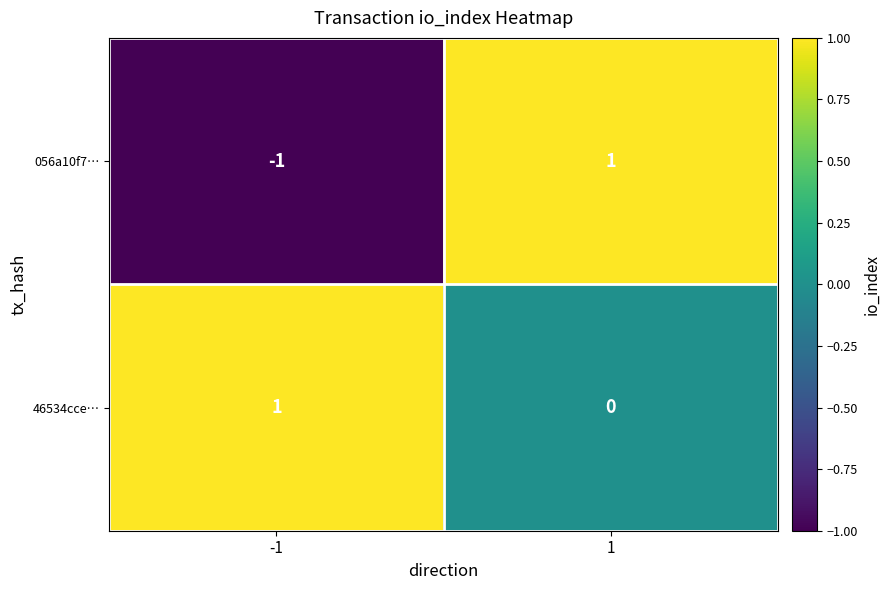

The 46534cce… series shows 0 at -1. True or false?

False